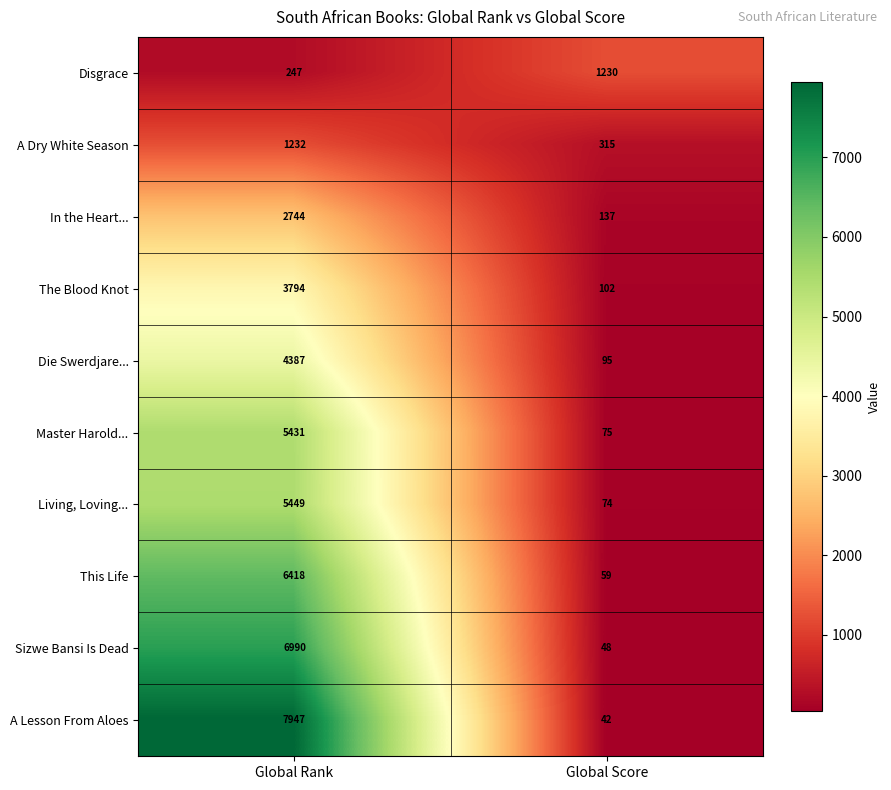

How many data points does each series have?

2